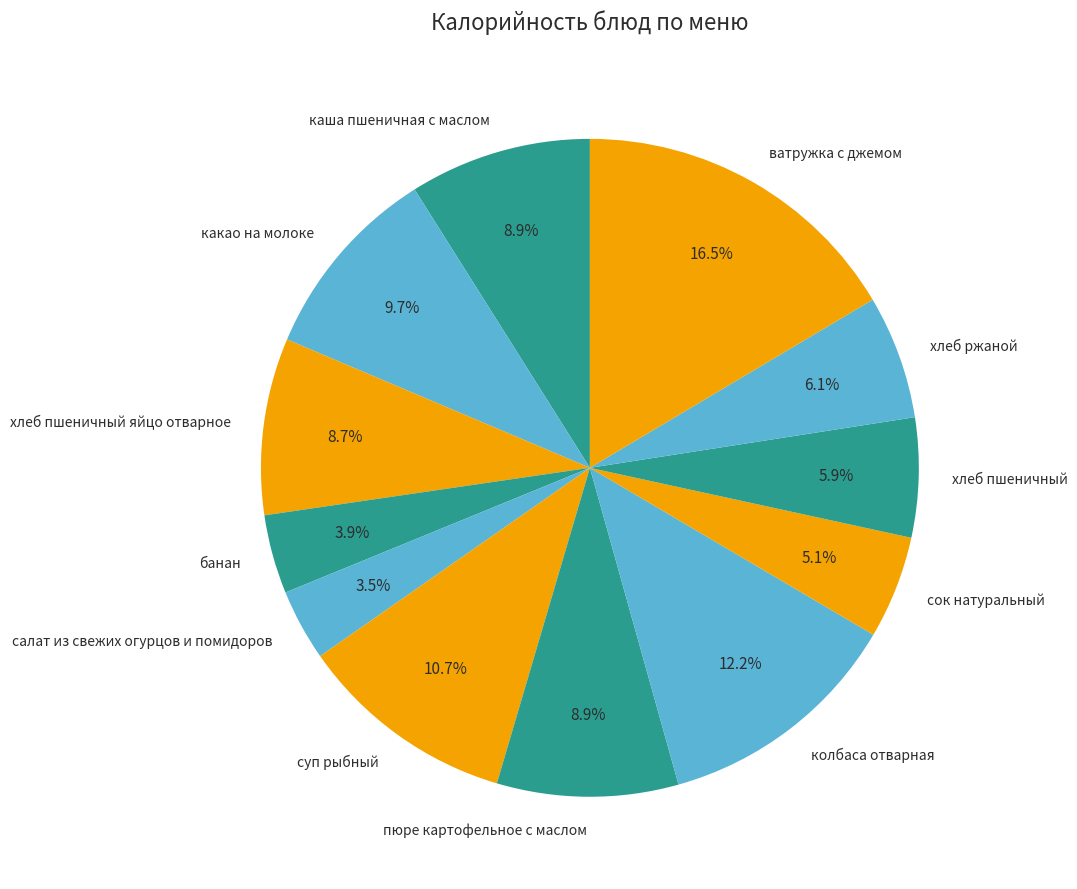

To the nearest percent, what is the average slice percentage?

8%